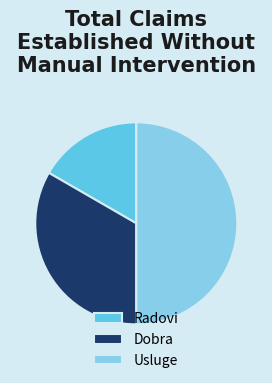

Between Radovi and Dobra, which is larger?

Dobra